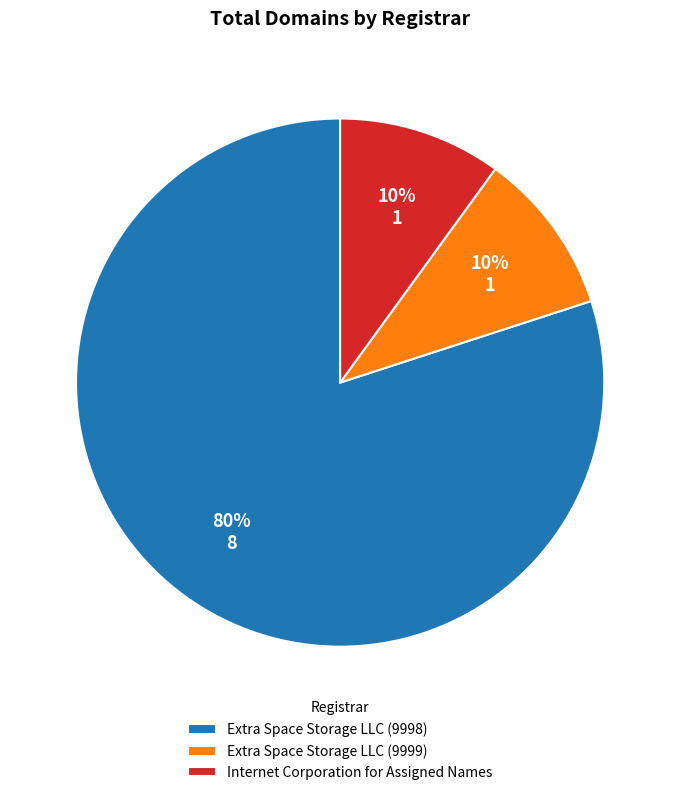

Is the sum of Extra Space Storage LLC (9999) and Internet Corporation for Assigned Names greater than half?

No